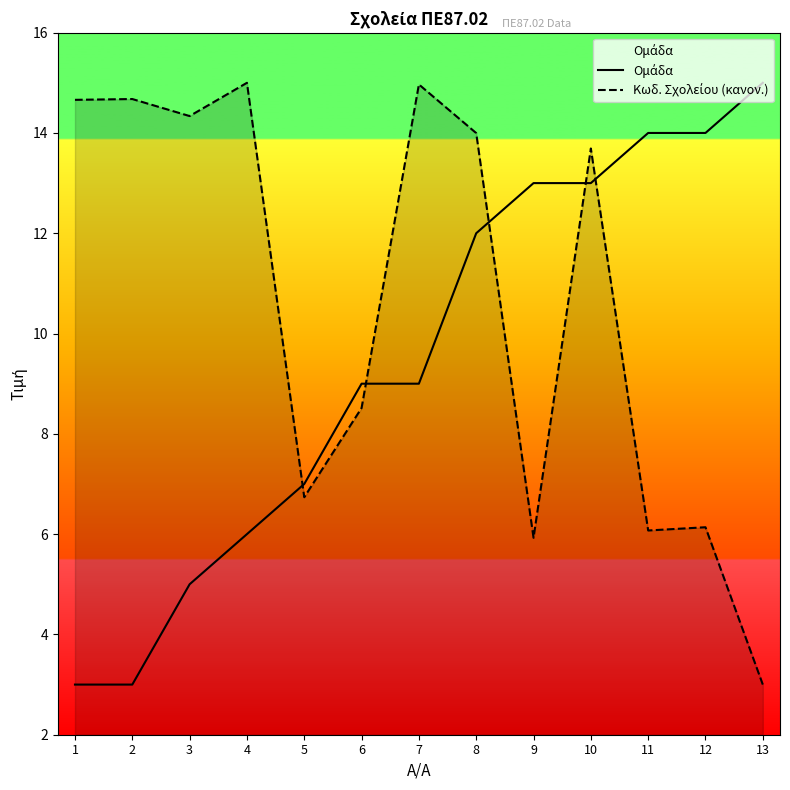

True or false: Ομάδα has more than 0 interior local peaks.

False